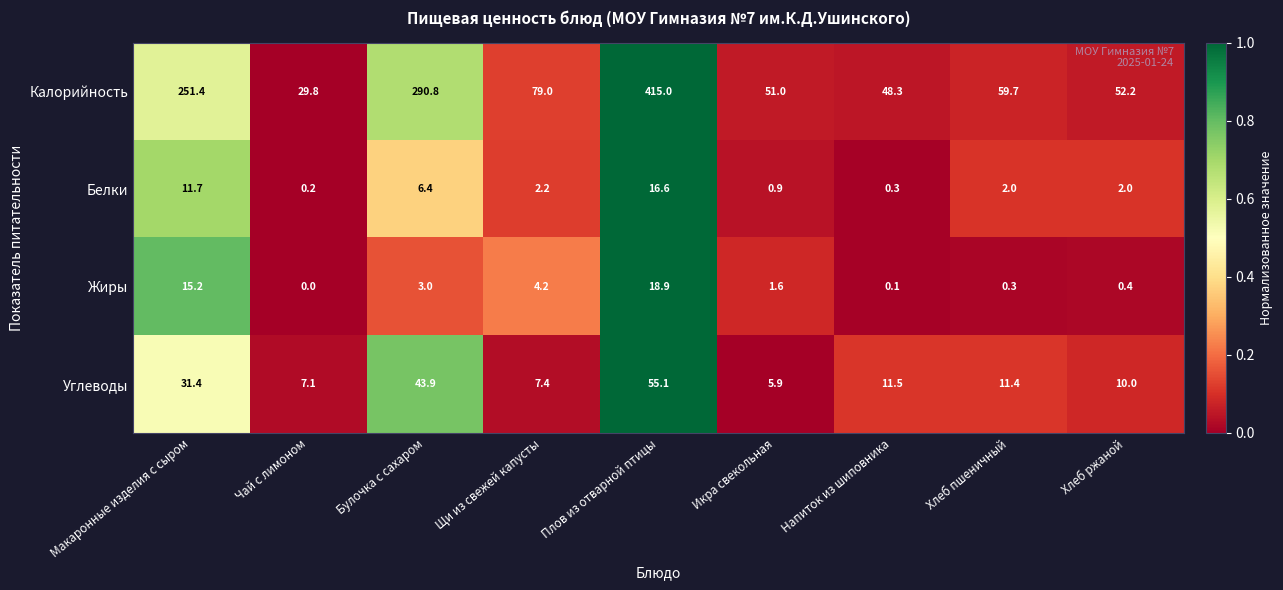

Read the Калорийность value at Хлеб пшеничный.

59.7